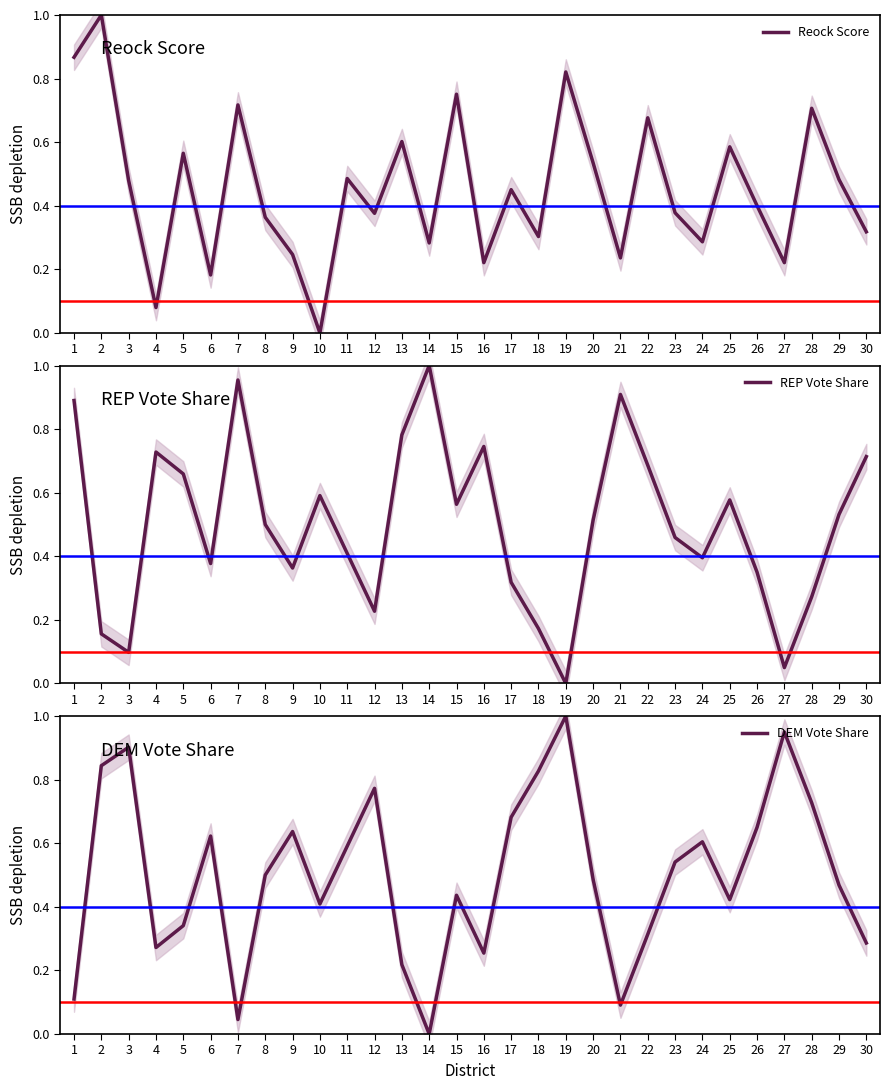

Reading left to right, what are all the values shown in this chart?

Reock Score: 0.9	1.0	0.5	0.1	0.6	0.2	0.7	0.4	0.2	0.0	0.5	0.4	0.6	0.3	0.8	0.2	0.5	0.3	0.8	0.5	0.2	0.7	0.4	0.3	0.6	0.4	0.2	0.7	0.5	0.3
REP Vote Share: 0.9	0.2	0.1	0.7	0.7	0.4	1.0	0.5	0.4	0.6	0.4	0.2	0.8	1.0	0.6	0.7	0.3	0.2	0.0	0.5	0.9	0.7	0.5	0.4	0.6	0.3	0.0	0.3	0.5	0.7
DEM Vote Share: 0.1	0.8	0.9	0.3	0.3	0.6	0.0	0.5	0.6	0.4	0.6	0.8	0.2	0.0	0.4	0.3	0.7	0.8	1.0	0.5	0.1	0.3	0.5	0.6	0.4	0.7	1.0	0.7	0.5	0.3